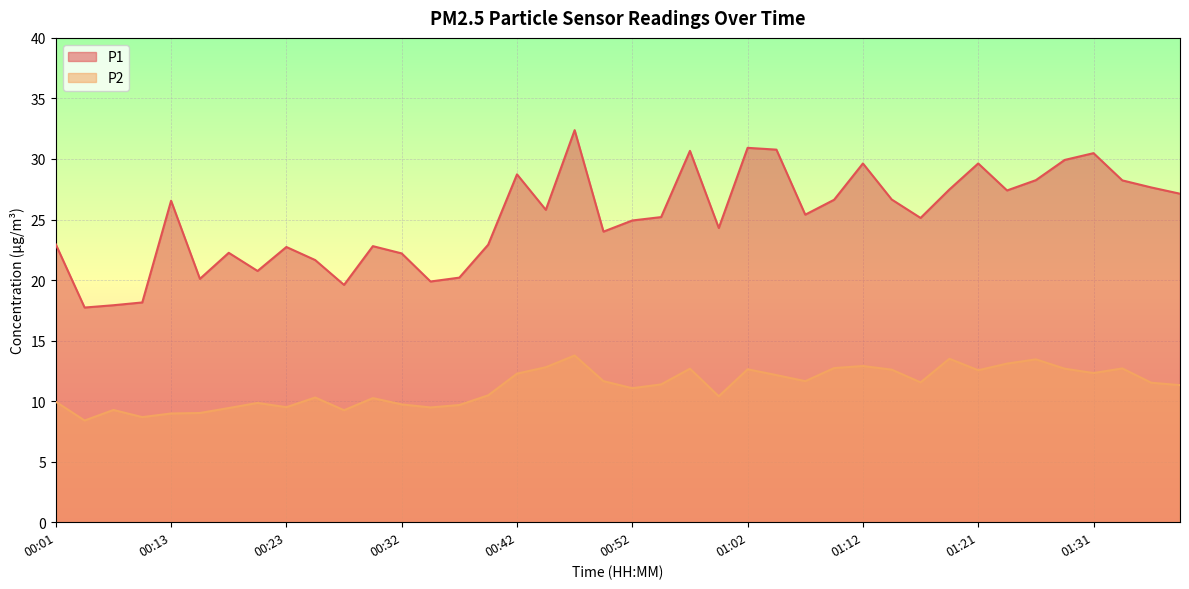

At which label is P2 closest to 11?

00:52